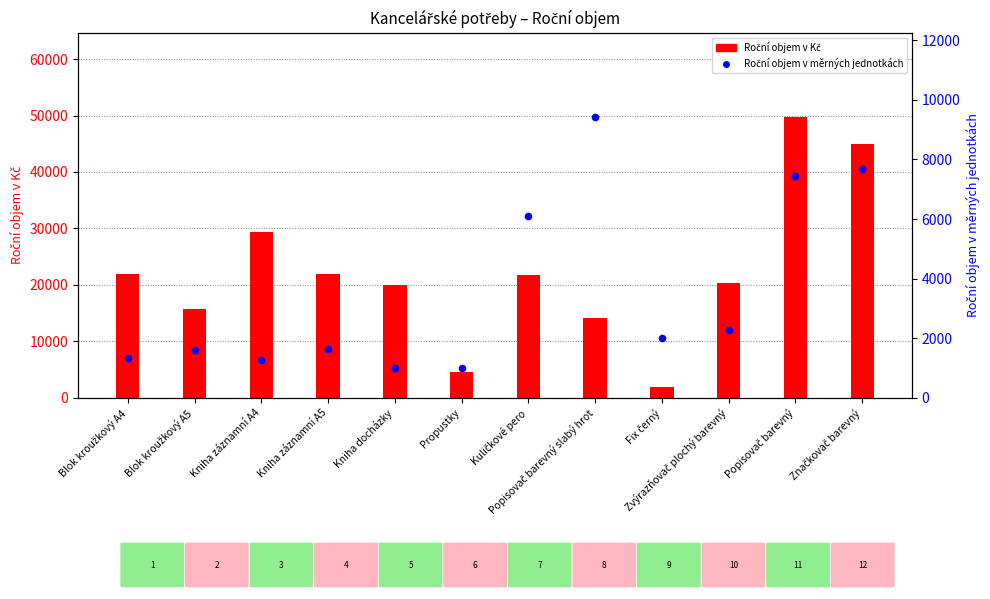

At which category is the sum across all series the highest?

Popisovač barevný